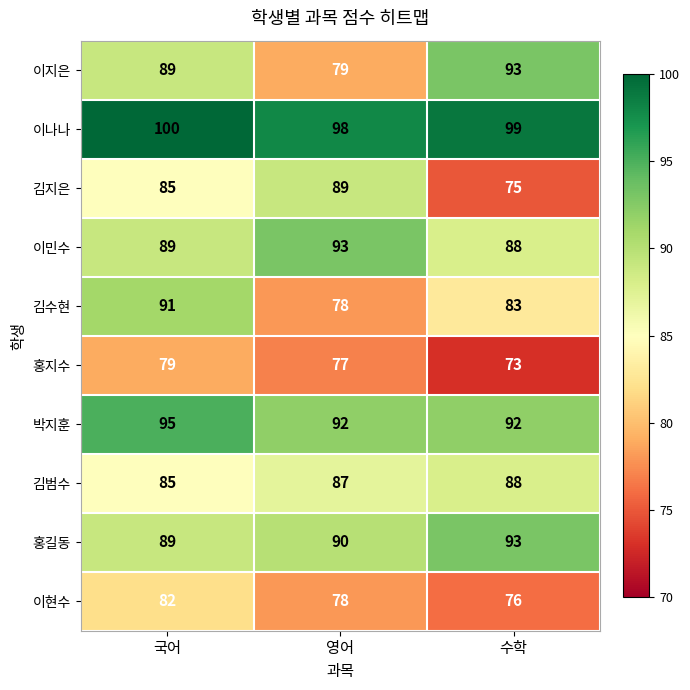

How many categories are shown in the chart?

3